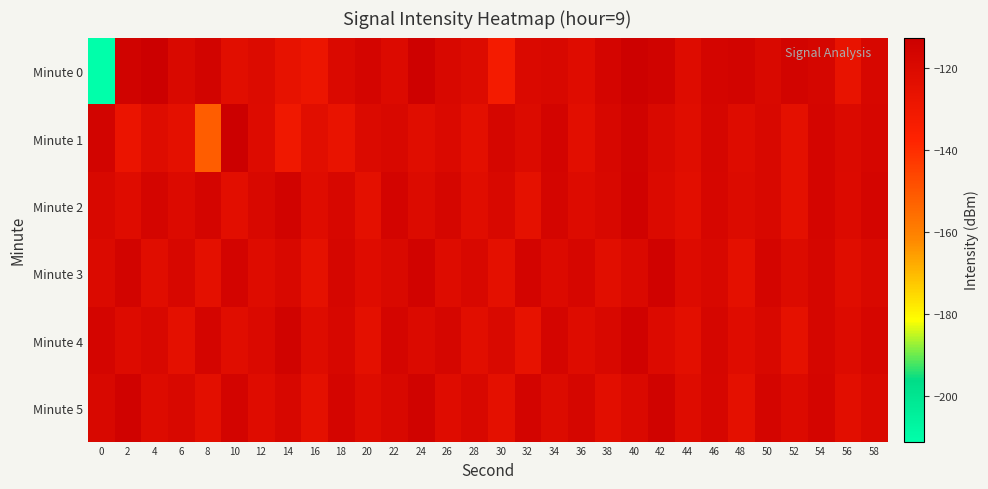

Reading left to right, what are all the values shown in this chart?

Minute 0: 0=-211.0	2=-115.0	4=-113.3	6=-119.5	8=-116.1	10=-123.3	12=-121.1	14=-126.0	16=-128.2	18=-119.7	20=-117.0	22=-120.5	24=-113.9	26=-118.8	28=-120.9	30=-132.2	32=-119.6	34=-118.8	36=-121.9	38=-117.1	40=-113.7	42=-115.3	44=-121.5	46=-116.7	48=-116.0	50=-119.5	52=-115.7	54=-117.5	56=-126.8	58=-118.3
Minute 1: 0=-115.7	2=-127.7	4=-121.8	6=-124.5	8=-151.7	10=-112.6	12=-121.3	14=-130.7	16=-123.1	18=-126.9	20=-120.0	22=-118.5	24=-122.3	26=-119.8	28=-124.1	30=-117.6	32=-120.9	34=-116.4	36=-123.7	38=-118.2	40=-115.1	42=-119.4	44=-122.8	46=-117.3	48=-121.6	50=-118.9	52=-124.5	54=-116.7	56=-120.3	58=-117.8
Minute 2: 0=-118.5	2=-122.1	4=-116.8	6=-120.4	8=-117.2	10=-123.6	12=-119.1	14=-115.7	16=-121.9	18=-118.3	20=-124.7	22=-116.2	24=-120.8	26=-117.5	28=-122.4	30=-119.0	32=-125.3	34=-116.9	36=-121.3	38=-118.7	40=-114.9	42=-120.1	44=-123.5	46=-117.8	48=-121.0	50=-118.4	52=-124.2	54=-116.5	56=-120.6	58=-117.1
Minute 3: 0=-120.2	2=-115.8	4=-122.7	6=-118.1	8=-124.4	10=-116.3	12=-121.5	14=-118.8	16=-125.1	18=-117.4	20=-122.0	22=-119.3	24=-115.5	26=-121.8	28=-118.6	30=-124.9	32=-116.1	34=-120.5	36=-117.9	38=-123.2	40=-119.7	42=-114.8	44=-121.1	46=-118.5	48=-124.6	50=-116.8	52=-120.9	54=-117.6	56=-123.0	58=-119.4
Minute 4: 0=-116.5	2=-121.2	4=-118.9	6=-124.3	8=-117.0	10=-122.5	12=-119.8	14=-115.3	16=-121.6	18=-118.2	20=-124.8	22=-116.7	24=-120.3	26=-117.6	28=-123.1	30=-119.5	32=-125.8	34=-117.2	36=-121.8	38=-118.4	40=-114.6	42=-120.7	44=-123.9	46=-117.5	48=-122.2	50=-118.8	52=-125.0	54=-117.3	56=-121.4	58=-118.0
Minute 5: 0=-119.0	2=-114.7	4=-121.3	6=-118.6	8=-124.0	10=-116.4	12=-121.9	14=-118.3	16=-124.5	18=-116.9	20=-121.5	22=-118.7	24=-115.0	26=-122.1	28=-118.8	30=-124.7	32=-116.2	34=-120.8	36=-117.4	38=-123.6	40=-119.9	42=-115.2	44=-121.7	46=-118.0	48=-124.3	50=-116.8	52=-120.5	54=-117.2	56=-123.4	58=-119.6